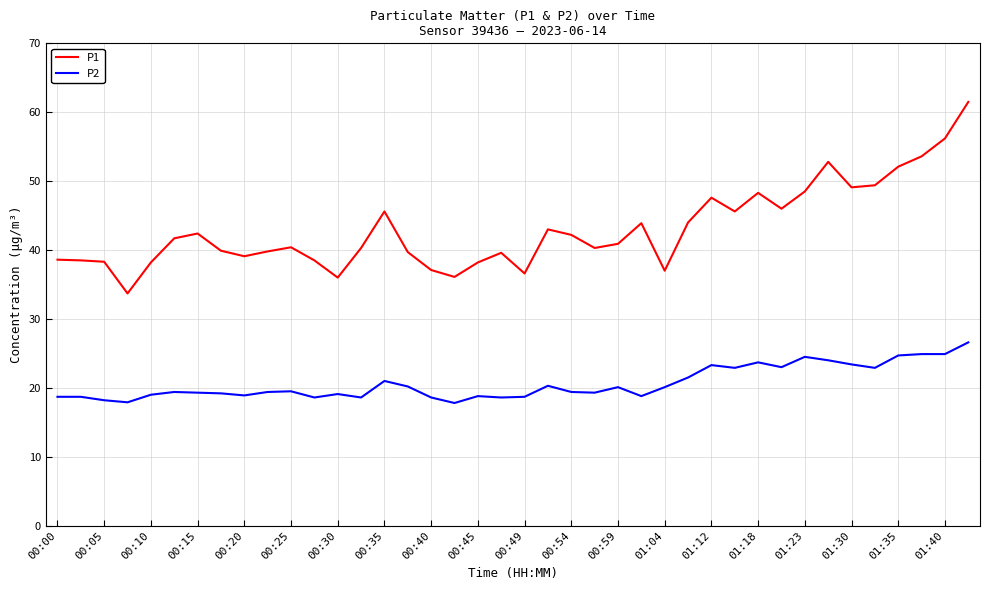

Which series has the largest range (max minus min)?

P1